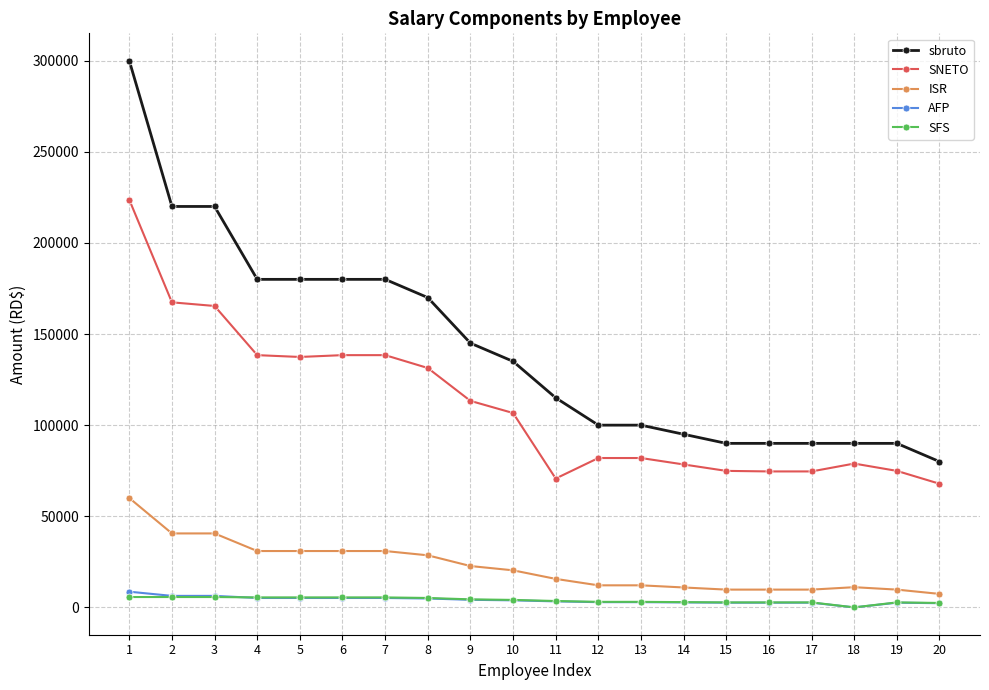

What is the total value across all series at 15?

179975.0